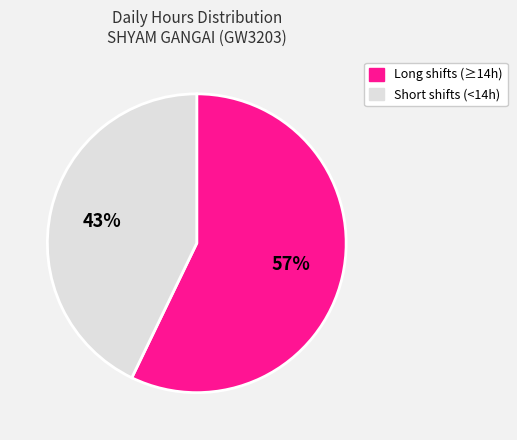

Does any single category account for the majority?

Yes